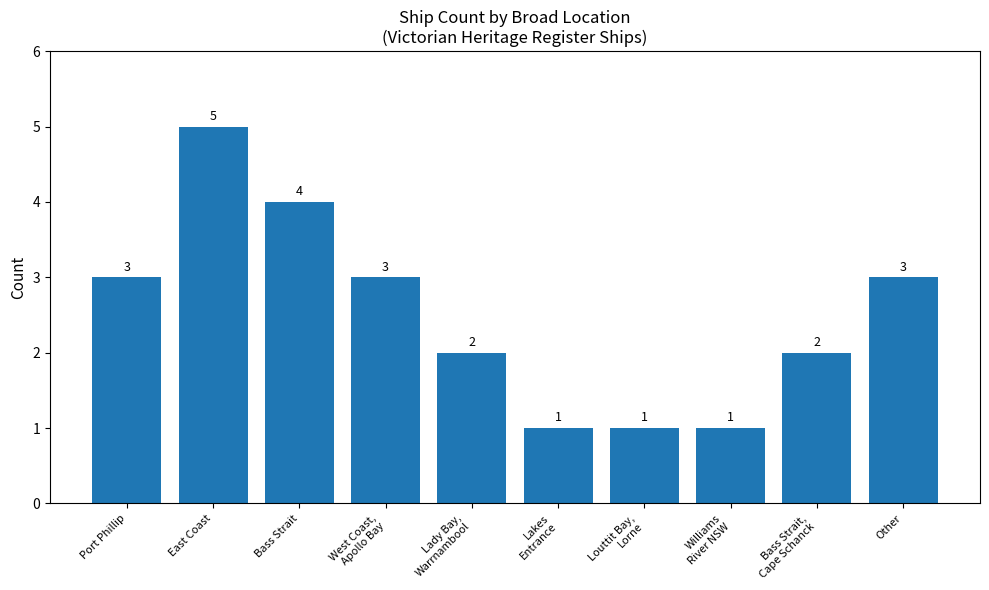

What is the label of the 8th bar from the right?

Bass Strait